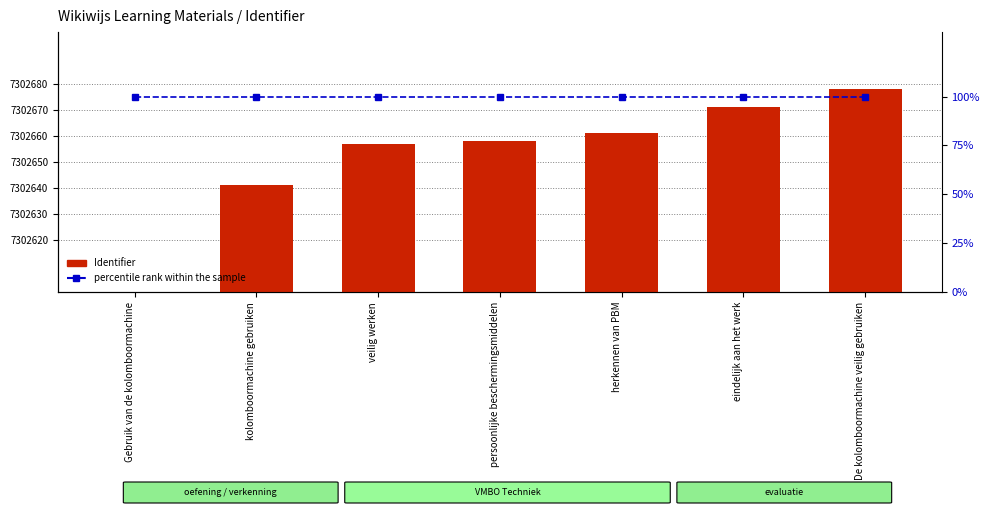

What is the label of the 1st bar from the right?

De kolomboormachine veilig gebruiken